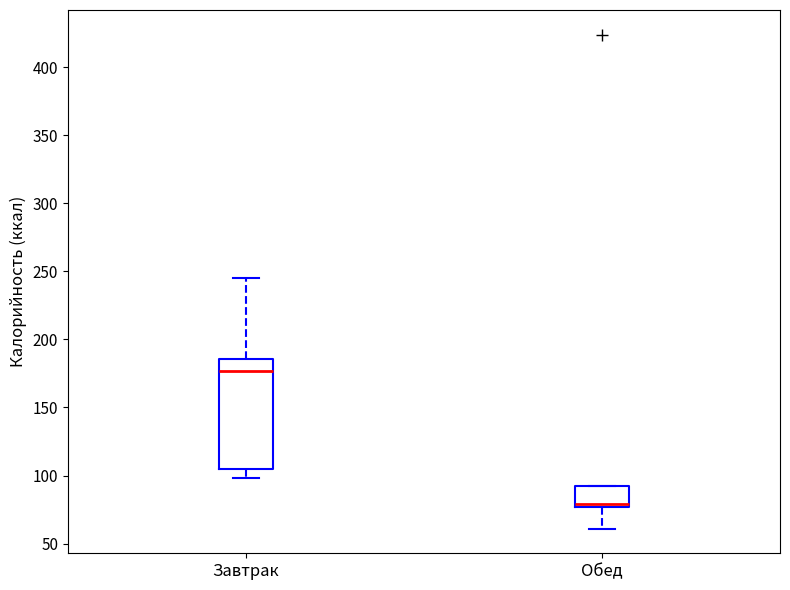

Which box is the tallest, from its lower edge to its upper edge?

Завтрак